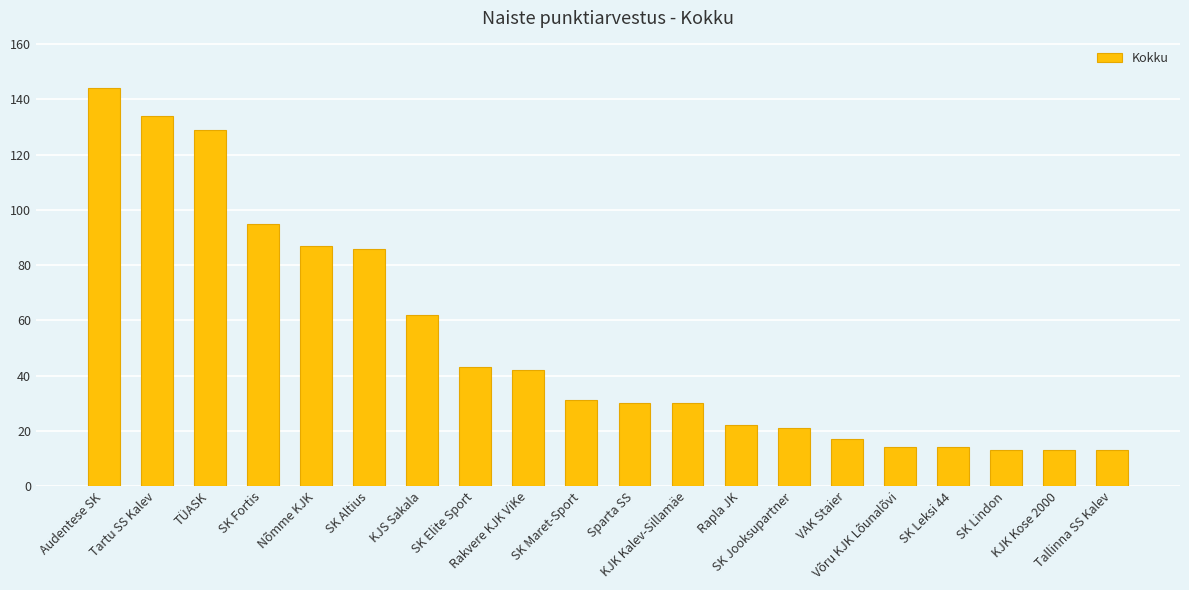

What is the sum of all values?

1040